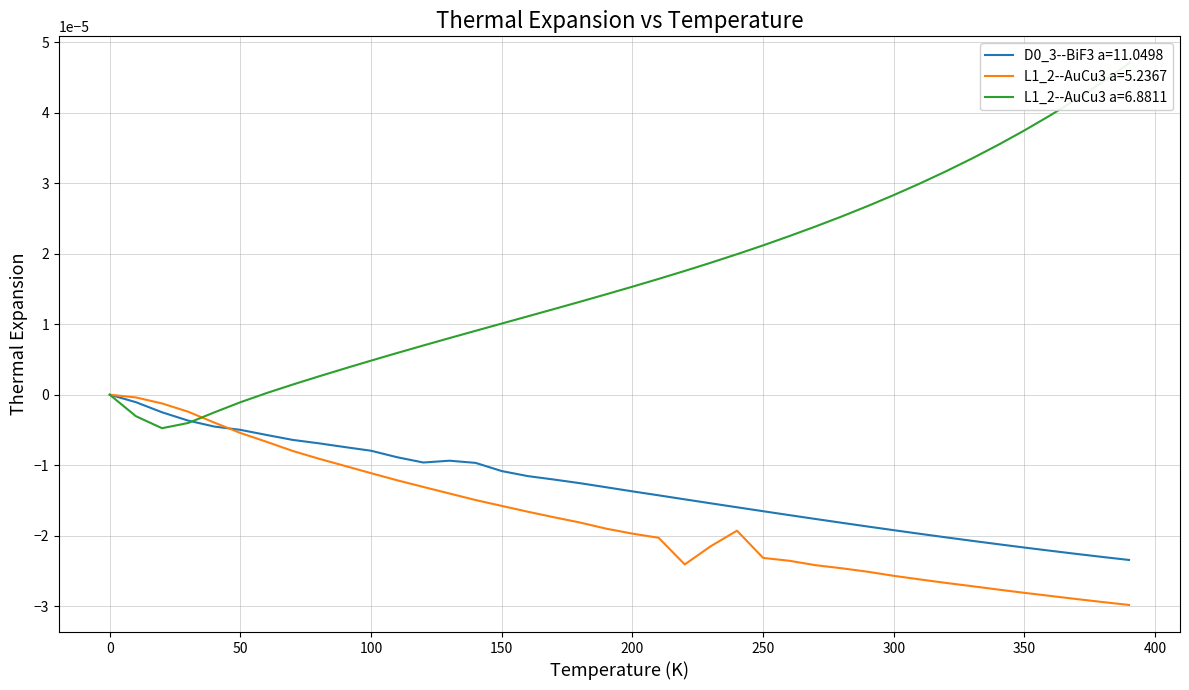

True or false: L1_2--AuCu3 a=5.2367 and D0_3--BiF3 a=11.0498 intersect in this chart.

True